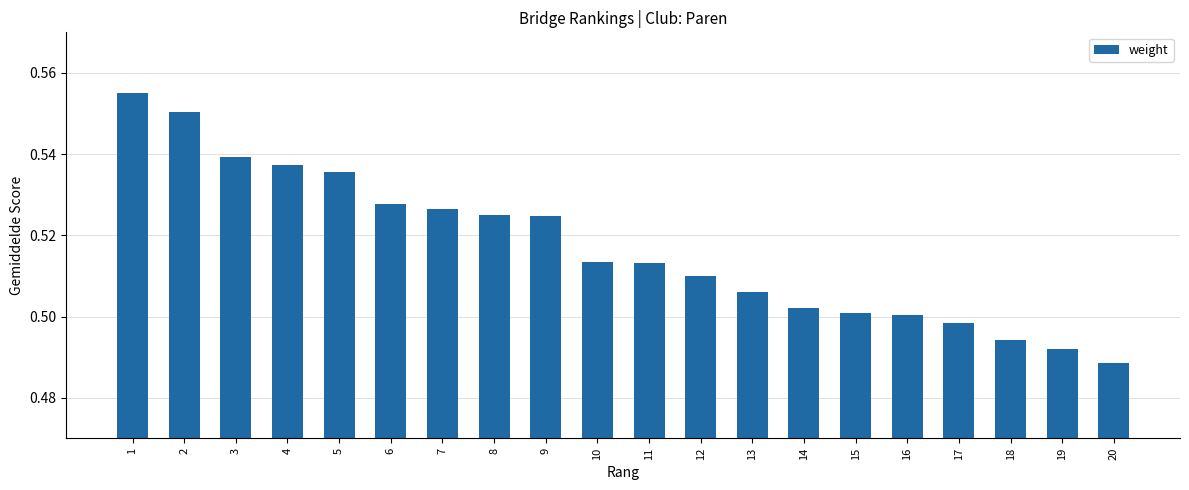

What is the sum of all values?

10.3